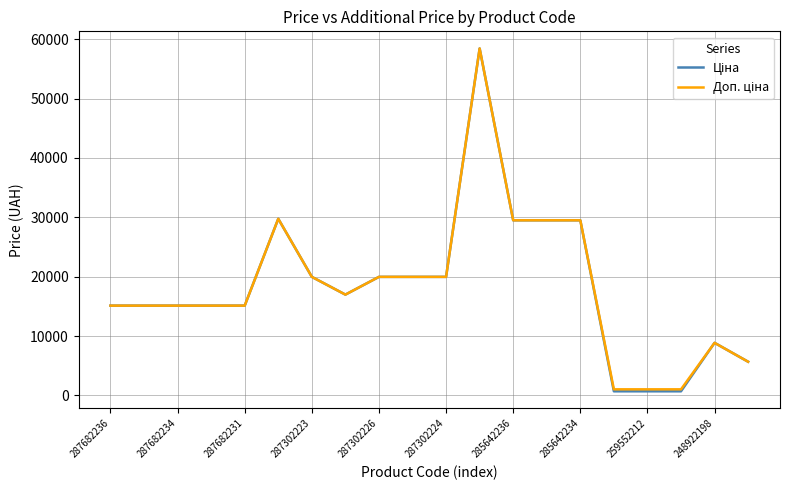

What is the maximum value shown in the chart?

58426.5